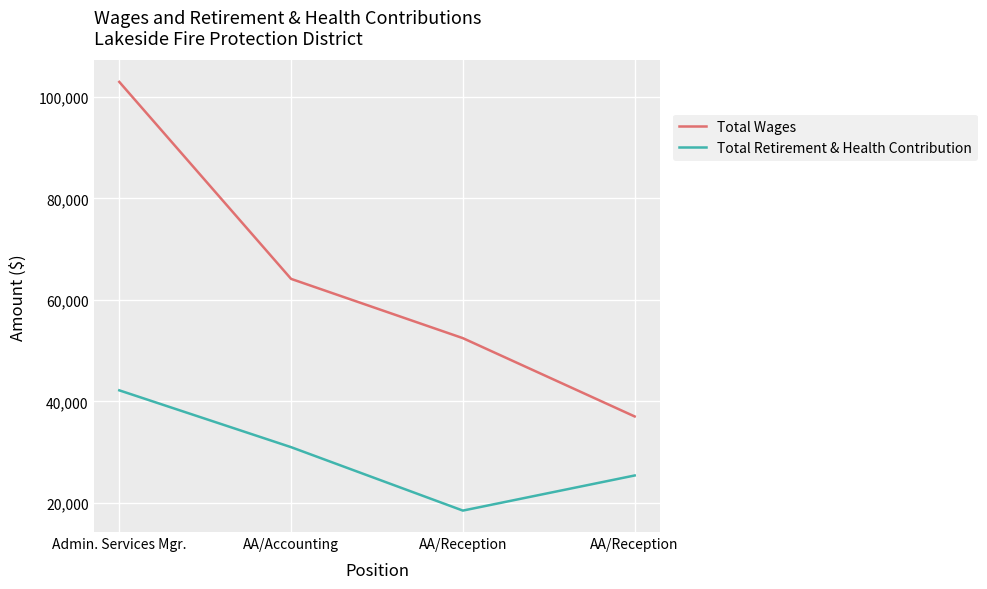

Reading left to right, transcribe all the data shown in this chart.

Total Wages: 102963	64144	52463	37032
Total Retirement & Health Contribution: 42178	30980	18479	25399